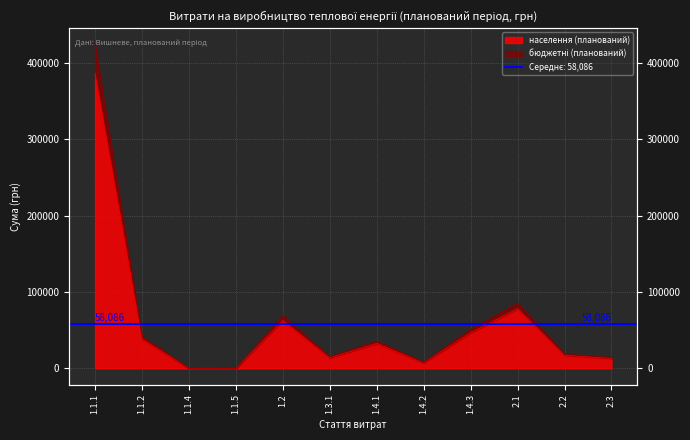

Which category has the highest value in the населення (планований) series?

1.1.1